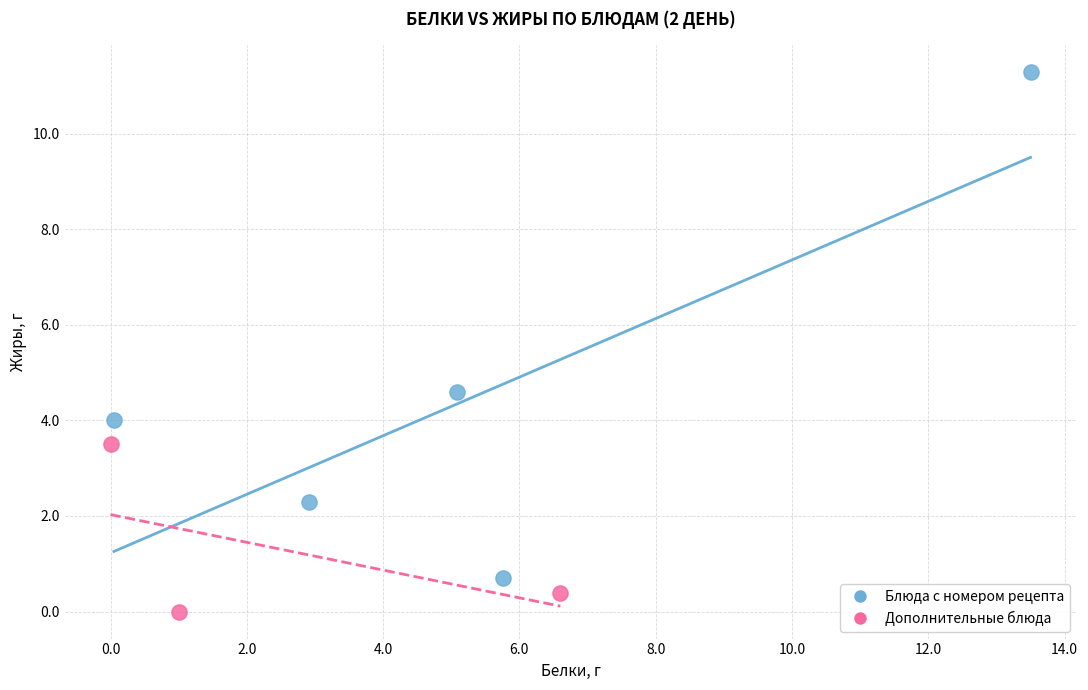

Which series reaches the minimum Y coordinate?

Дополнительные блюда